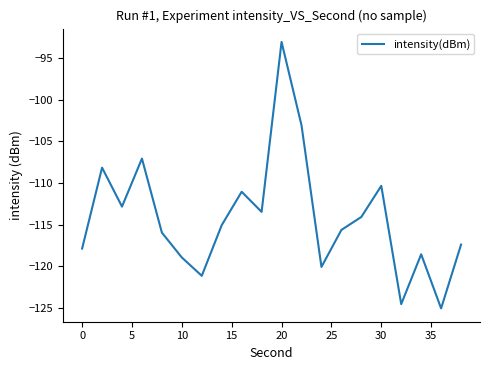

Is this an area chart (filled region under the line)?

No